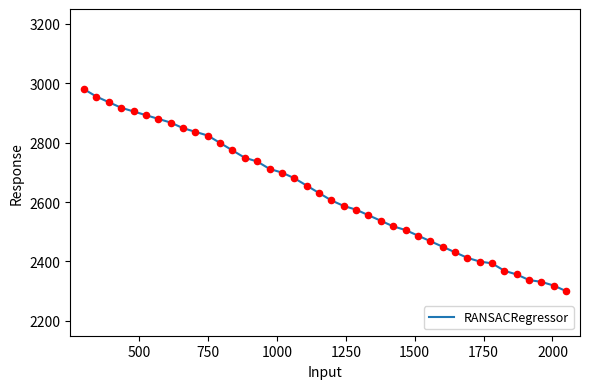

What is the smallest value displayed?

2300.0